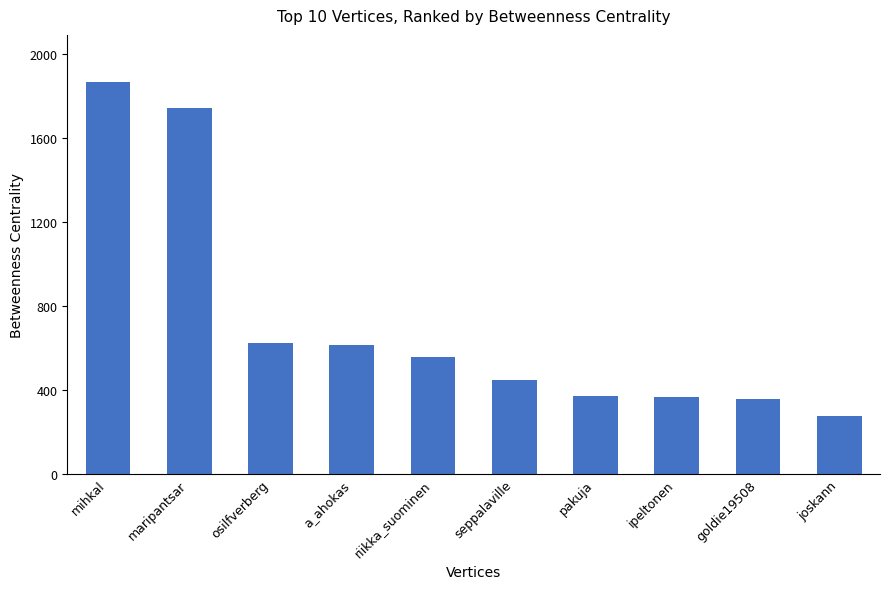

Is it true that the value at joskann is 276.4?

True